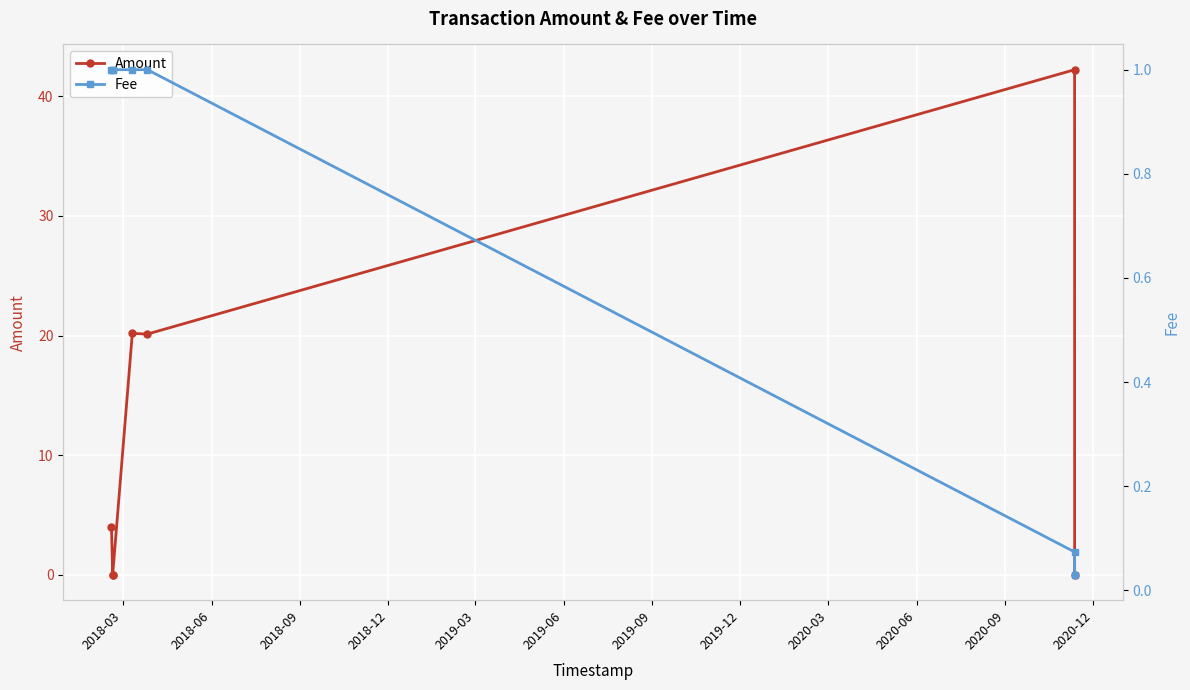

Which series has the largest range (max minus min)?

Amount